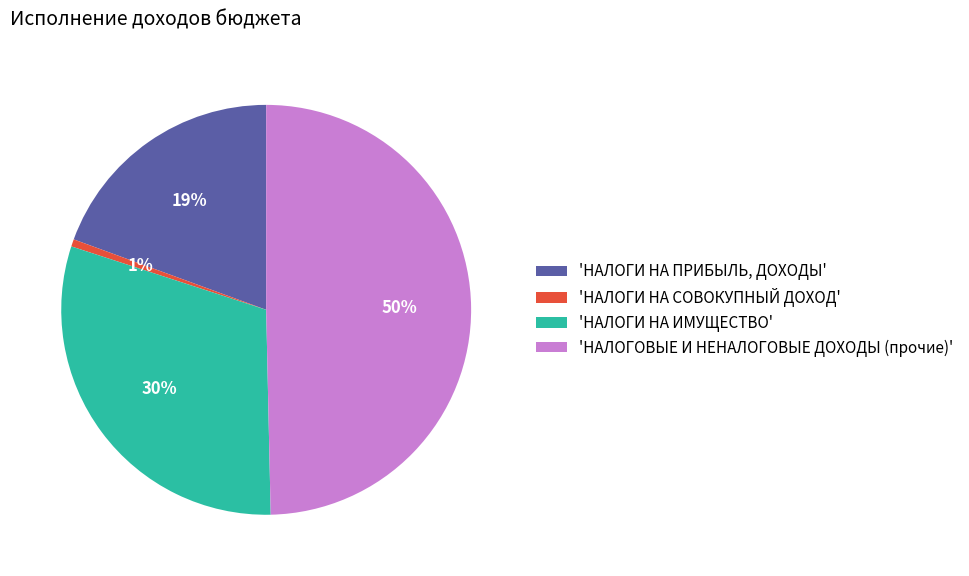

To the nearest percent, what portion does 'НАЛОГОВЫЕ И НЕНАЛОГОВЫЕ ДОХОДЫ (прочие)' represent?

50%